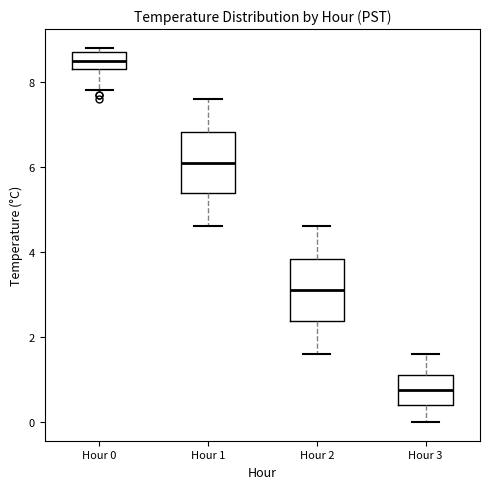

Which box's median line is the lowest?

Hour 3